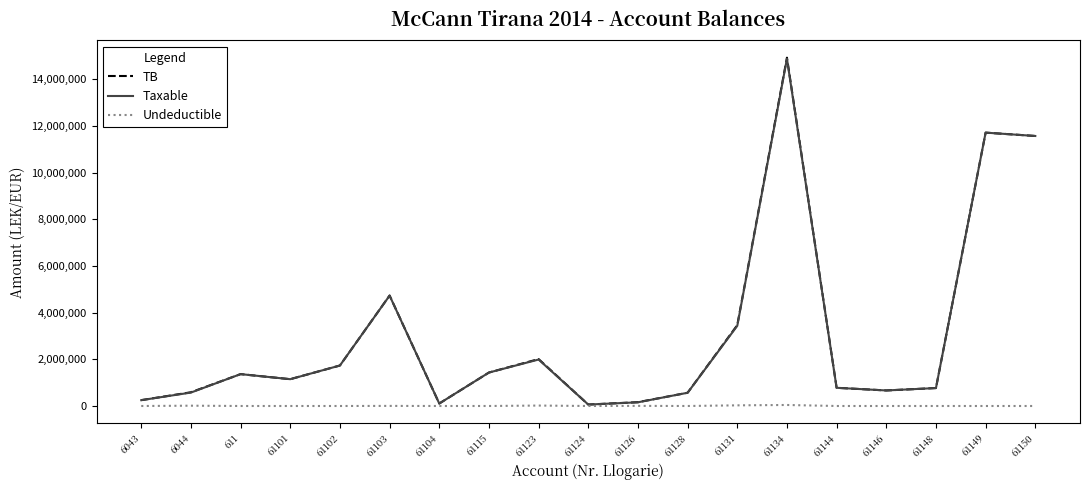

The value of Undeductible at 61102 is 0.0. True or false?

True